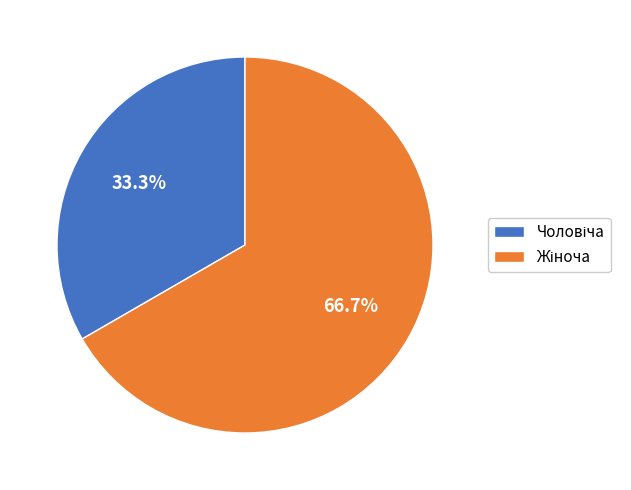

Count the number of slices in the pie.

2